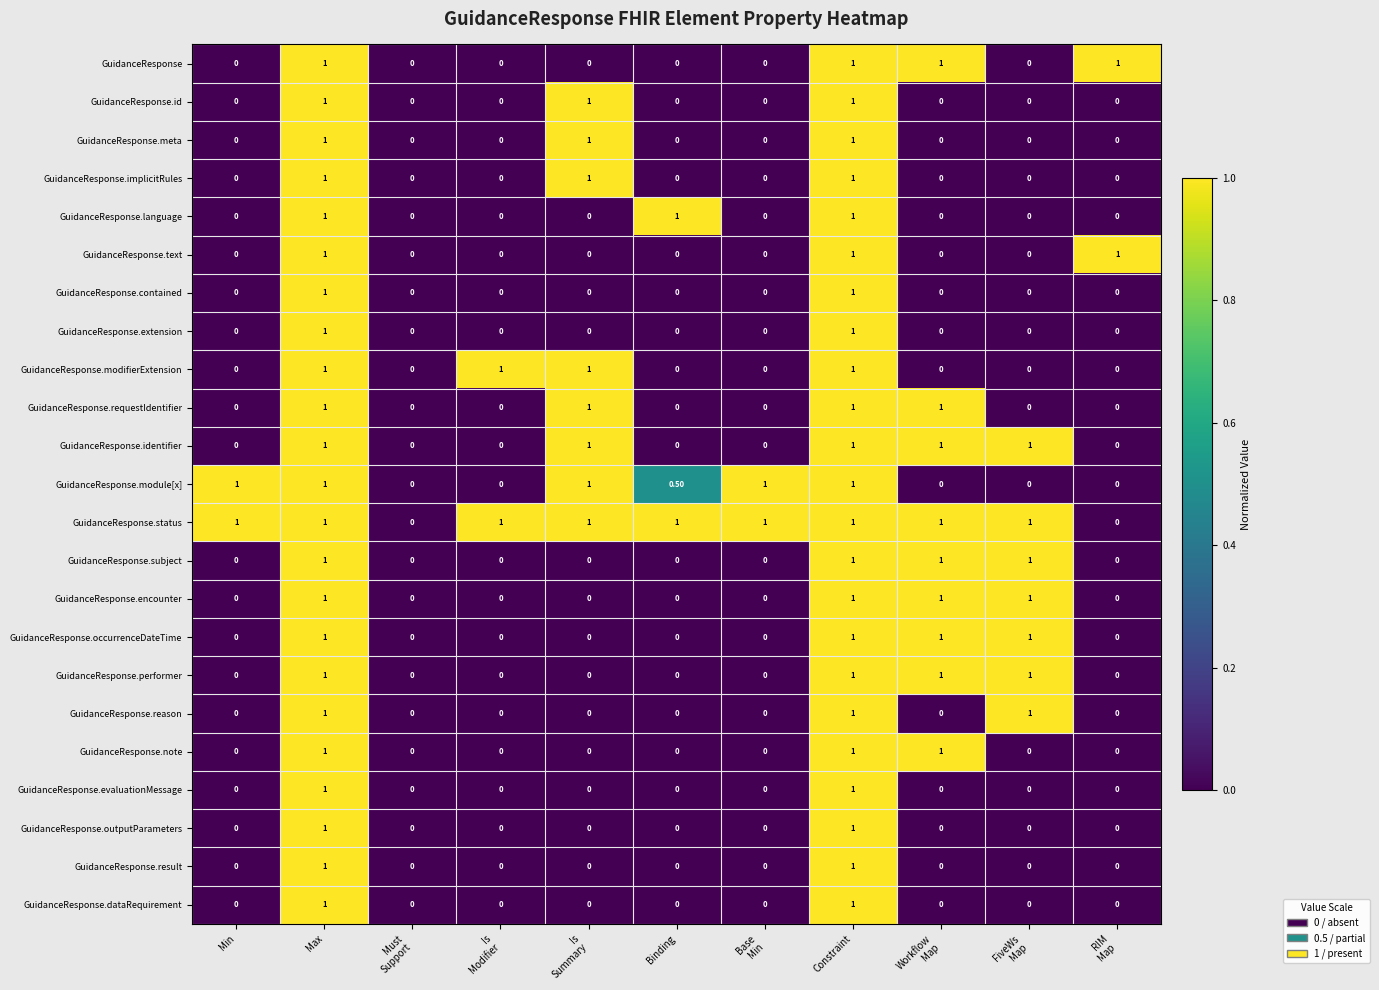

What is the total value across all series at Max?

23.0